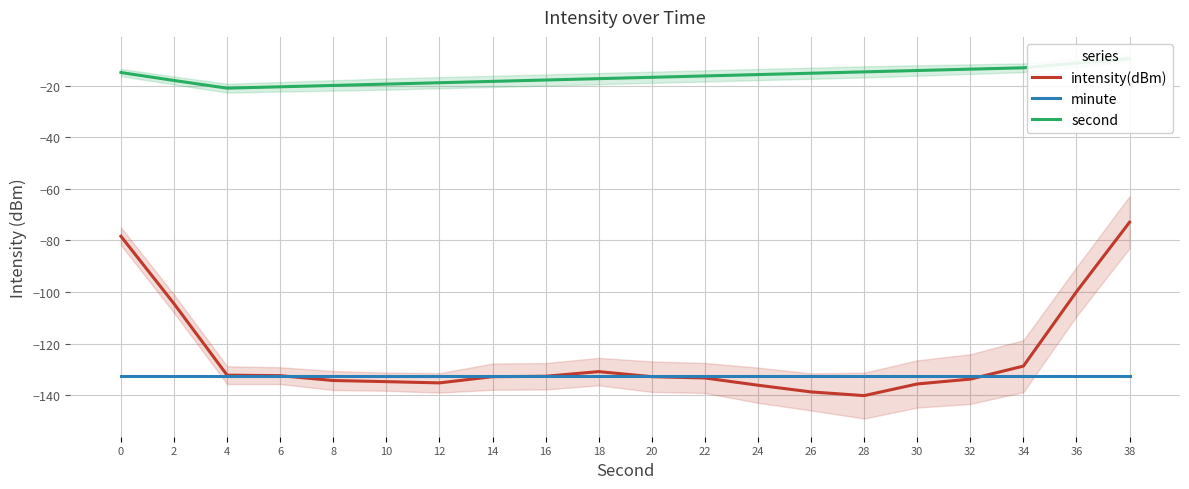

Which series has the largest total across all categories?

second